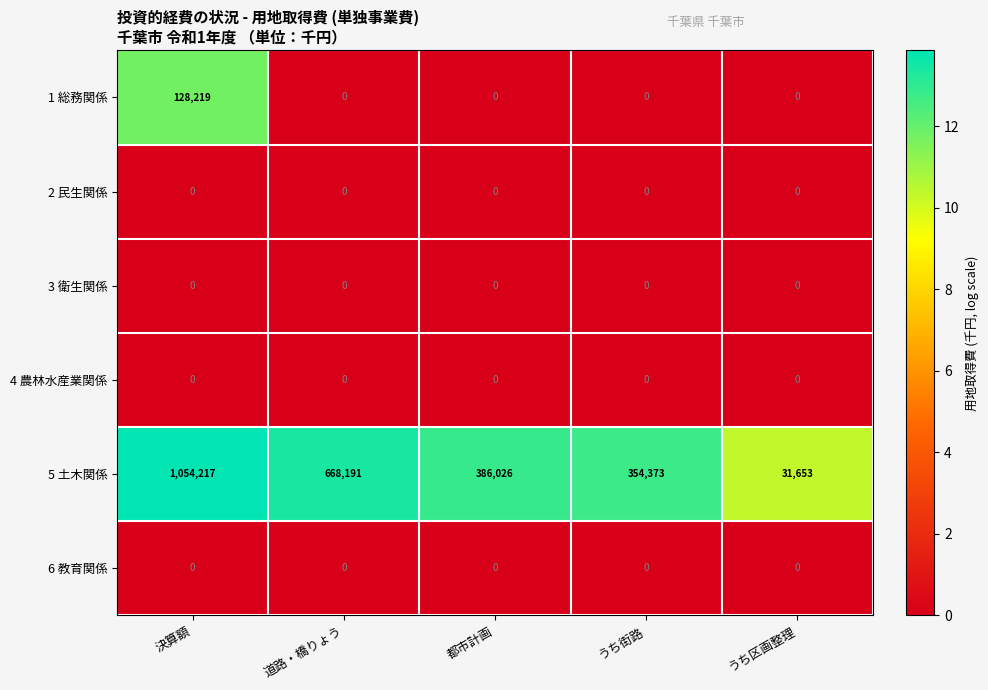

List the labels in order of 5 土木関係 value, largest first.

決算額, 道路・橋りょう, 都市計画, うち街路, うち区画整理